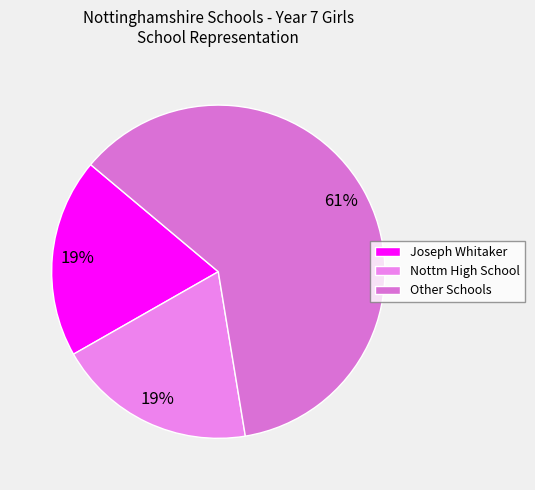

To the nearest percent, what is the difference between the largest and smallest slice percentages?

42%